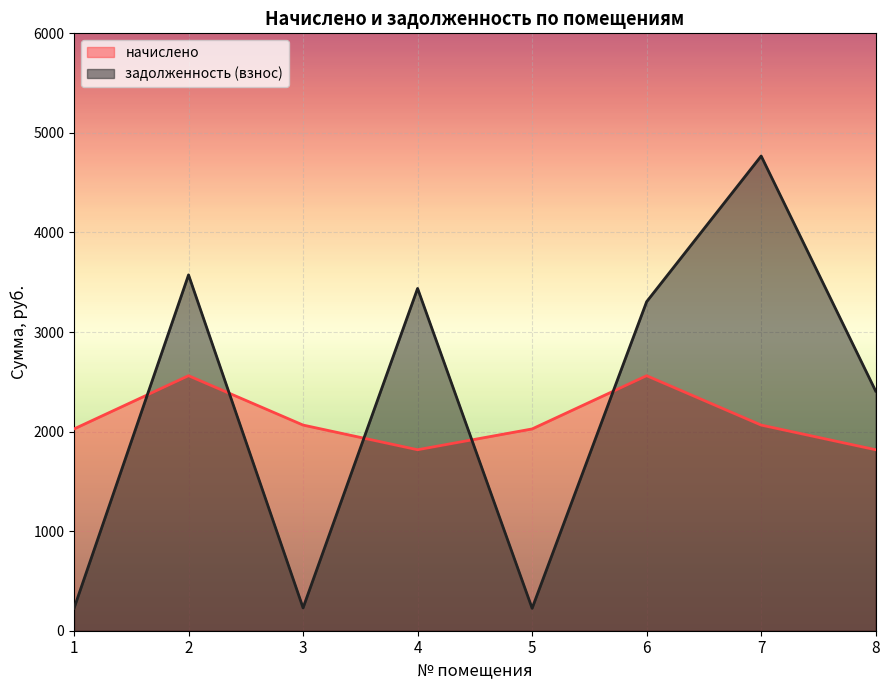

True or false: задолженность (взнос) has more than 2 points higher than both neighbors.

True